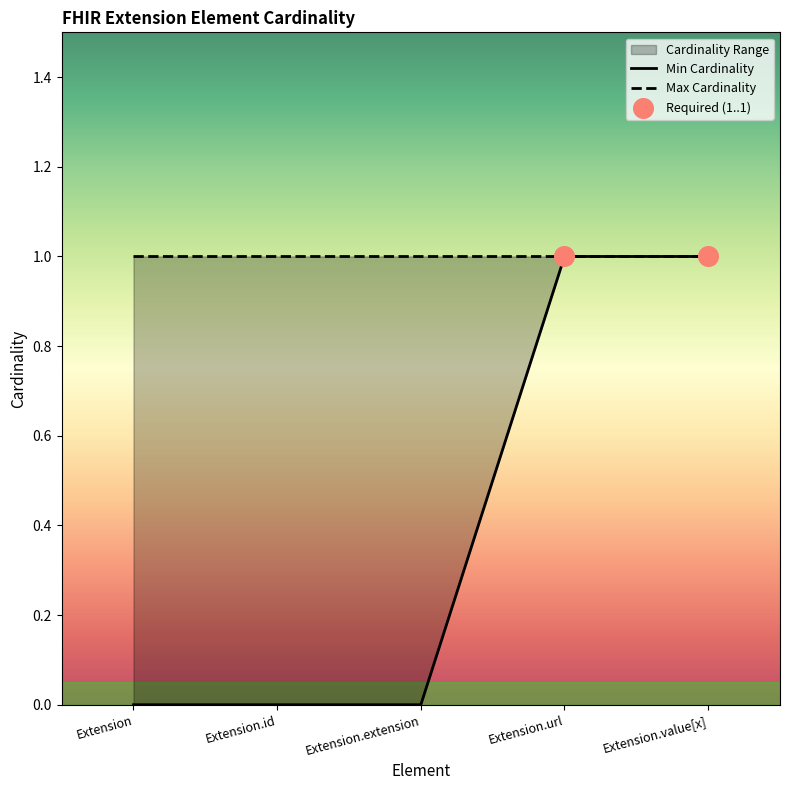

Between Extension.extension and Extension.url, which is larger?

Extension.url